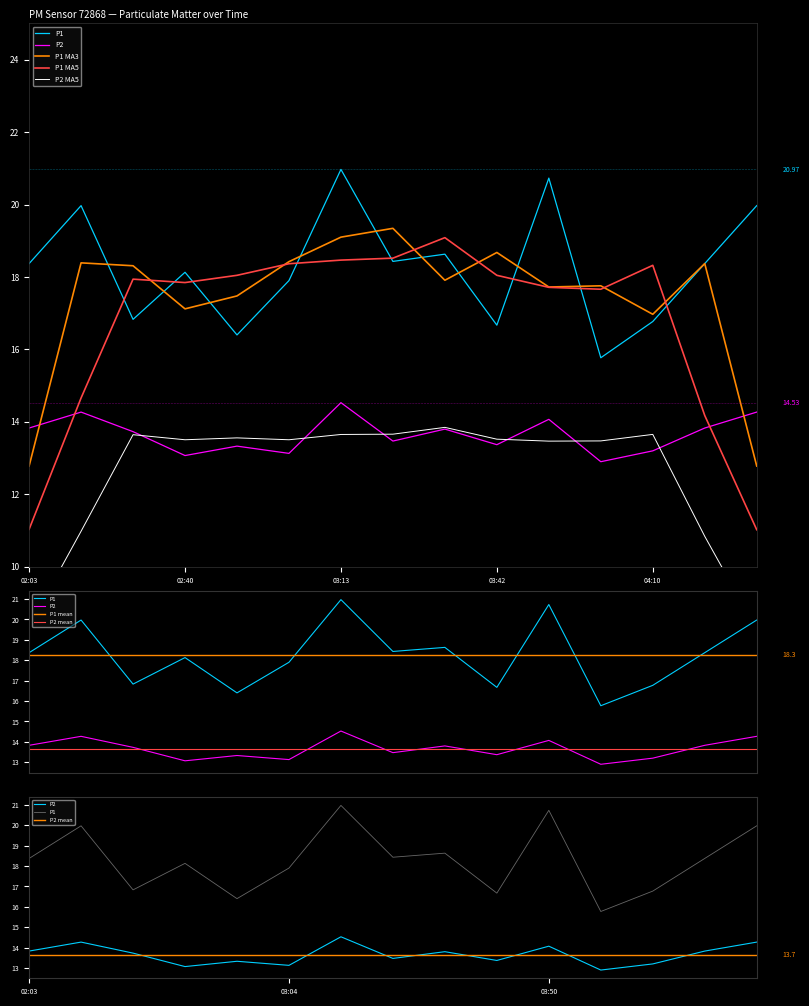

What is the difference between the maximum and minimum values in the P2 series?

1.6